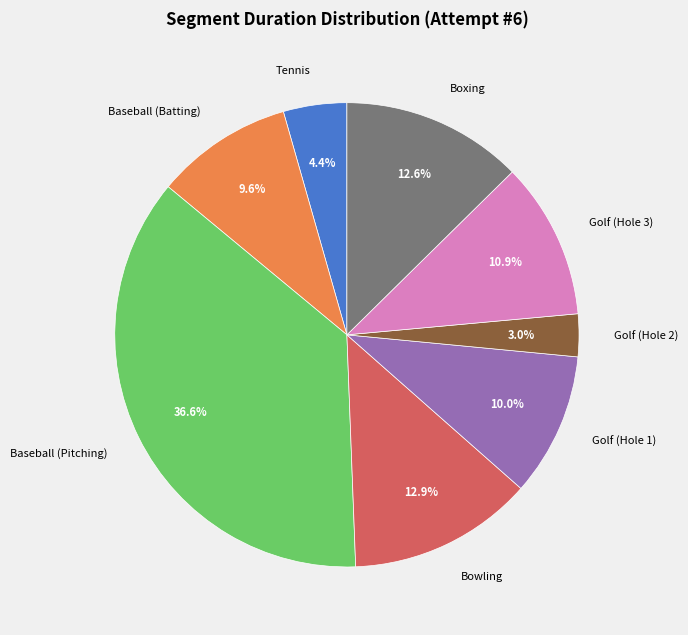

Is Golf (Hole 3) the majority of the pie?

No